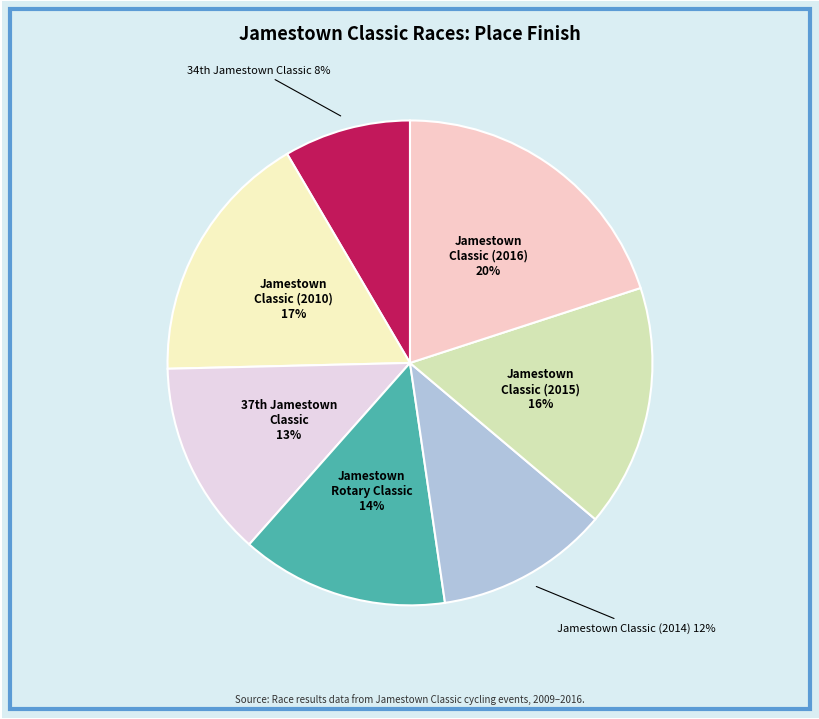

What is the largest slice in the pie chart?

Jamestown Classic (2016) 20%